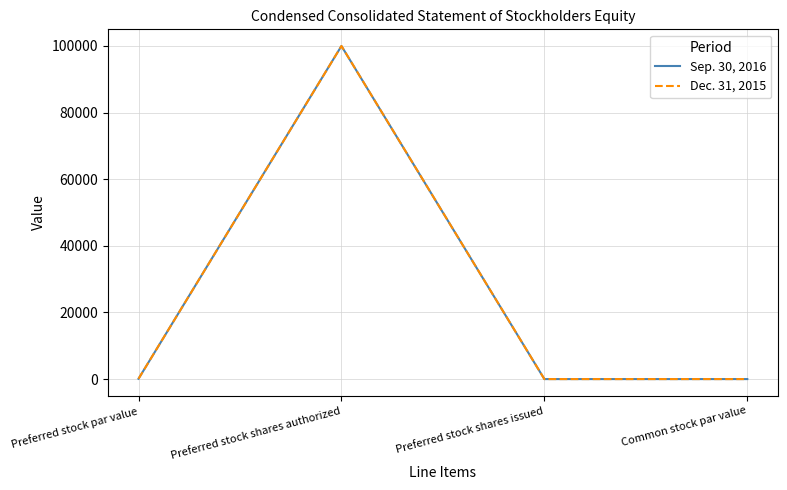

What is the total value across all series at Preferred stock shares authorized?

200000